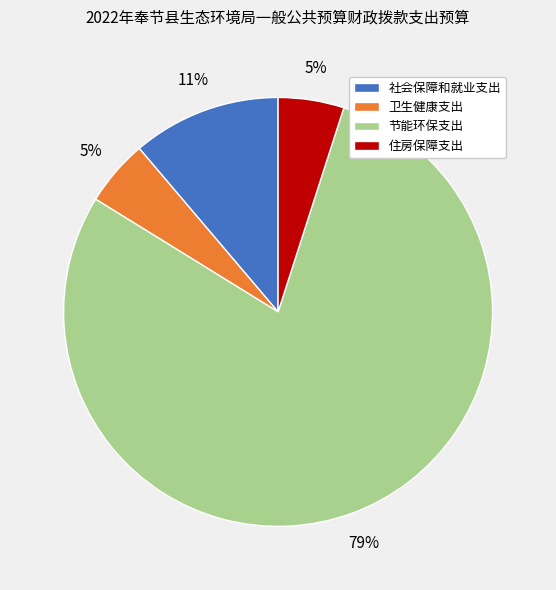

Which category has the biggest portion of the pie?

节能环保支出